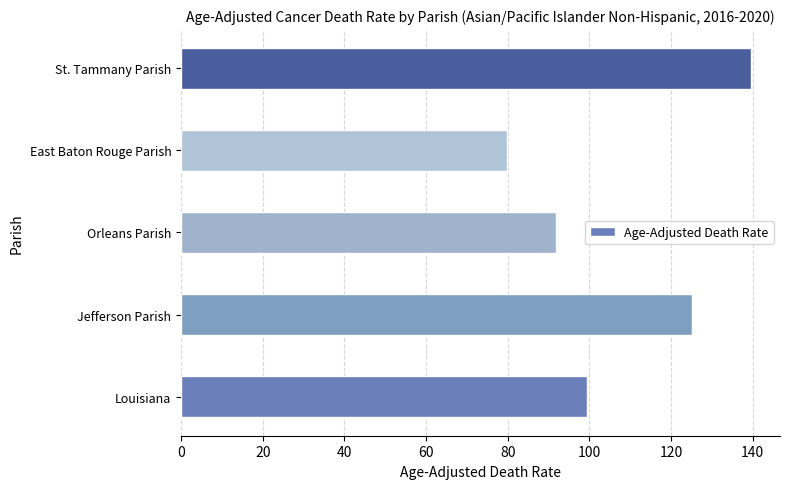

Reading bottom to top, transcribe all the data shown in this chart.

Louisiana=99.4	Jefferson Parish=125.1	Orleans Parish=91.8	East Baton Rouge Parish=79.9	St. Tammany Parish=139.7